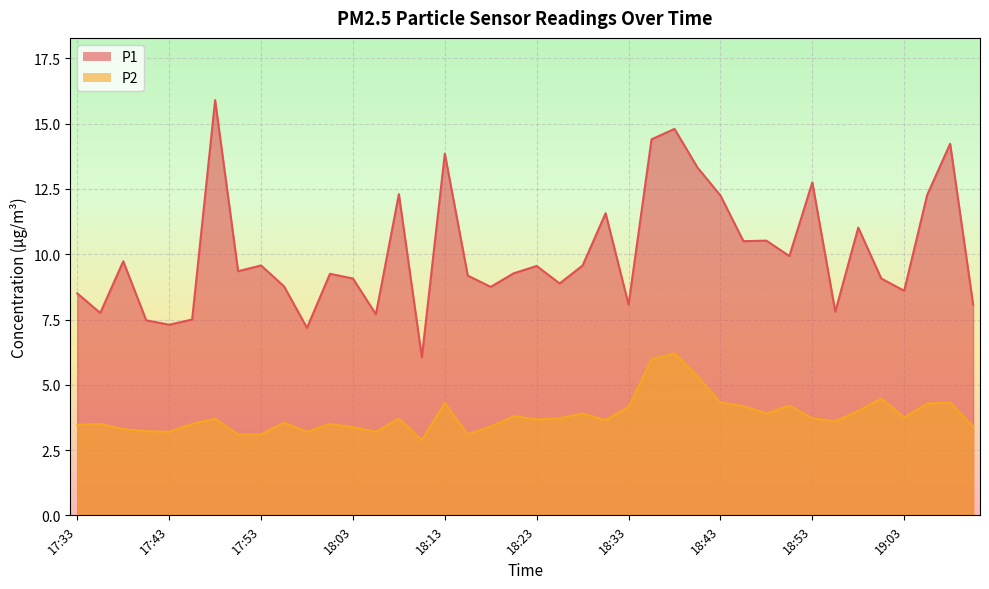

In P1, how many points are higher than both neighbors (excluding endpoints)?

13